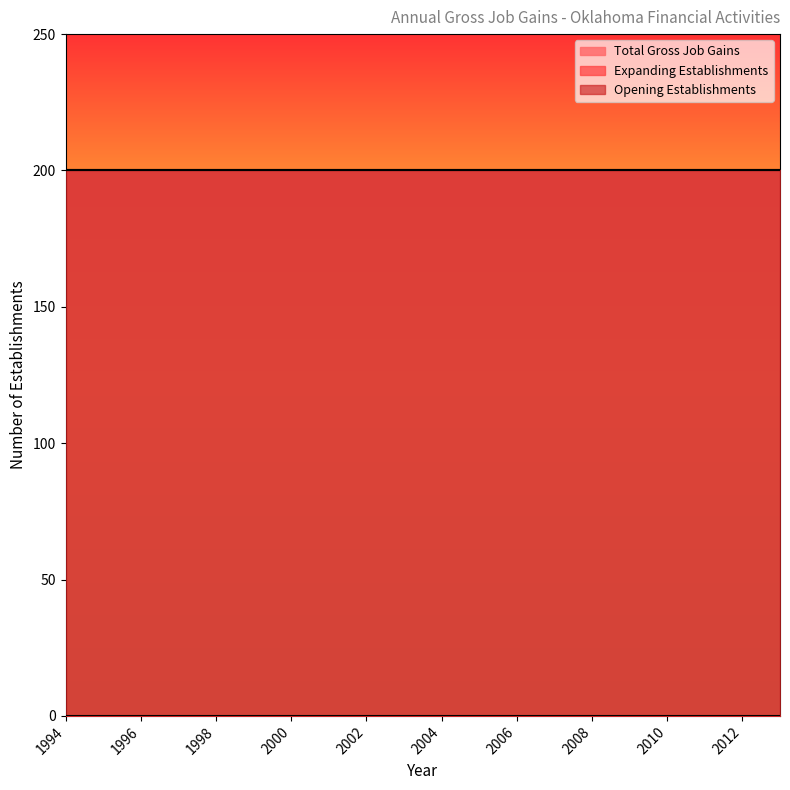

What is the maximum value shown in the chart?

200